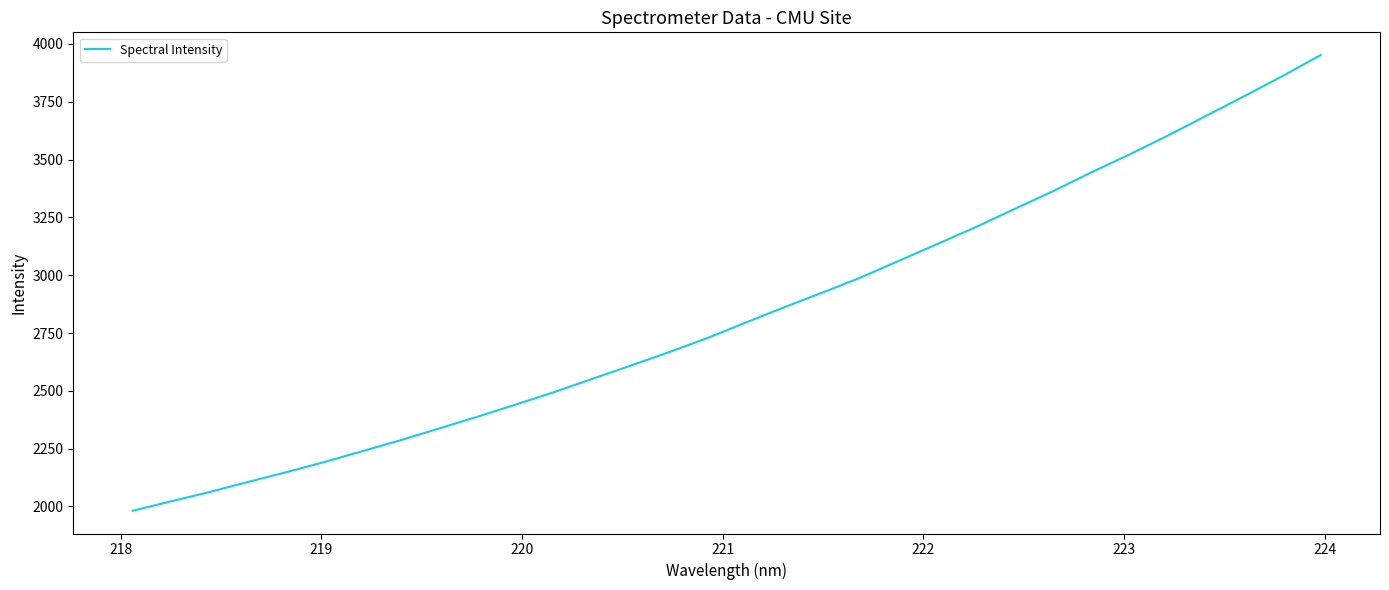

What is the maximum value shown in the chart?

3951.9